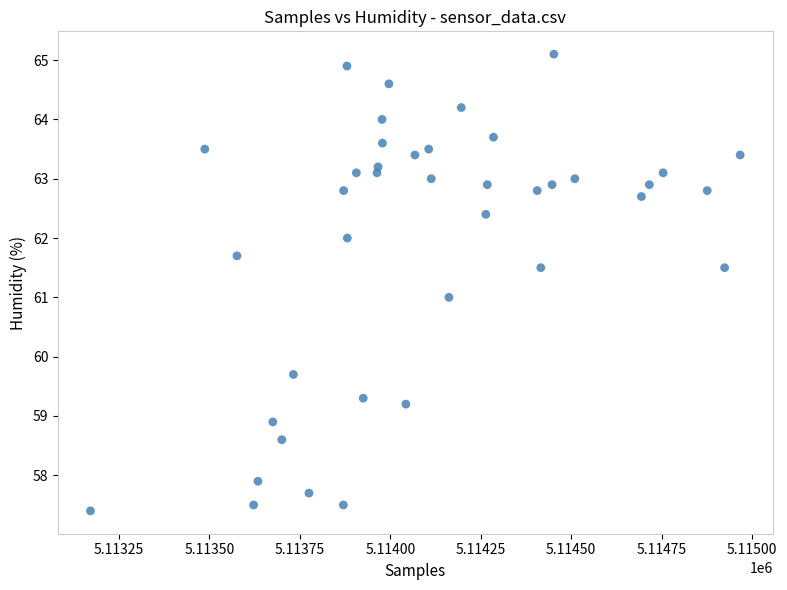

What is the range of X values (max minus min)?

1796.0